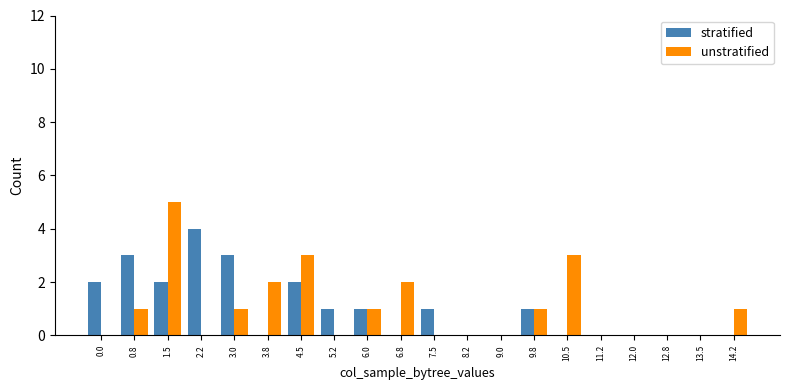

Are the bars horizontal?

No